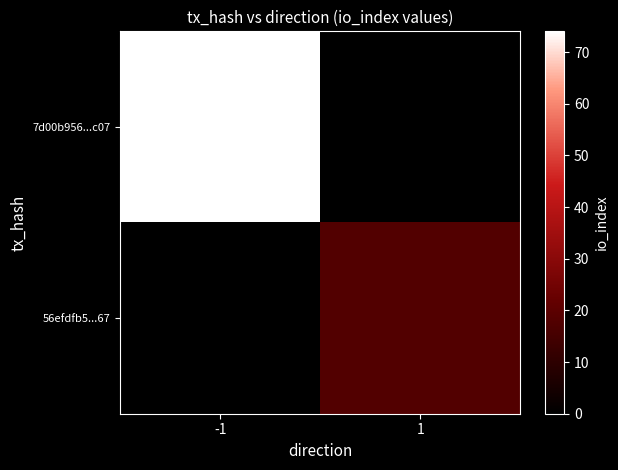

Which has a higher value, 1 or -1?

-1